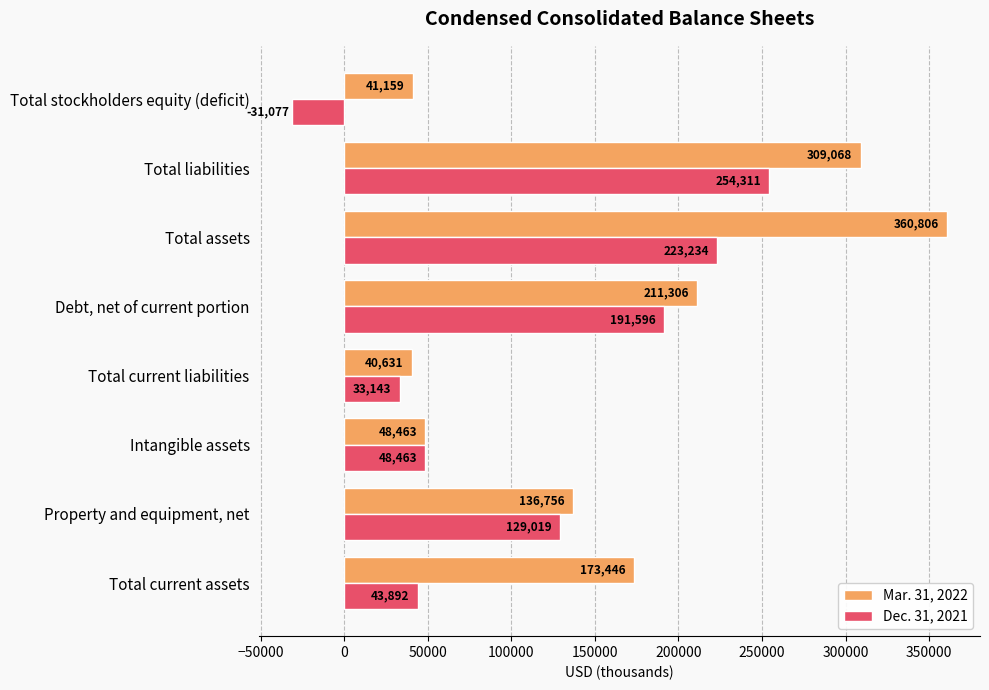

Count the number of data series in this chart.

2